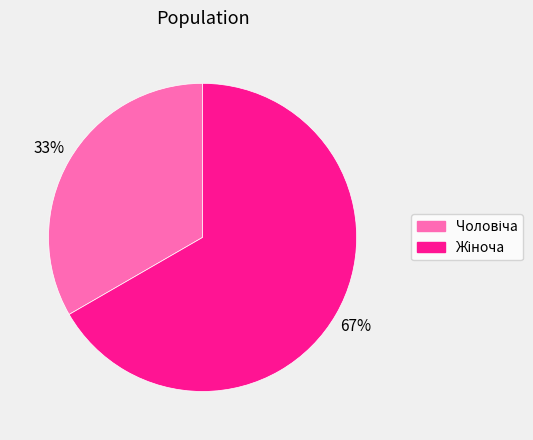

To the nearest percent, what is the average slice percentage?

50%